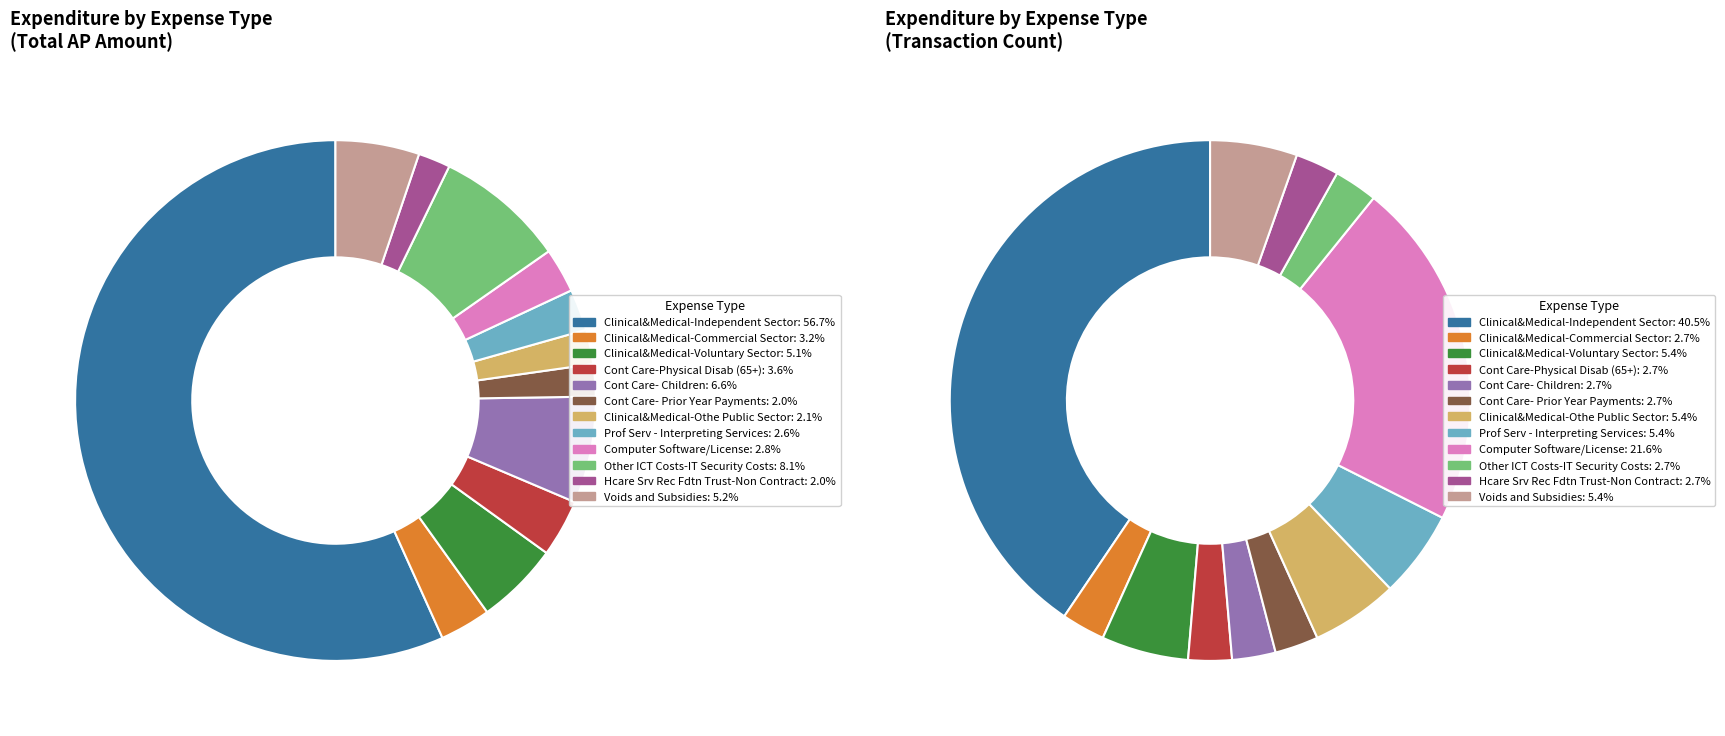

What percentage is the Cont Care- Prior Year Payments slice, to the nearest percent?

2%